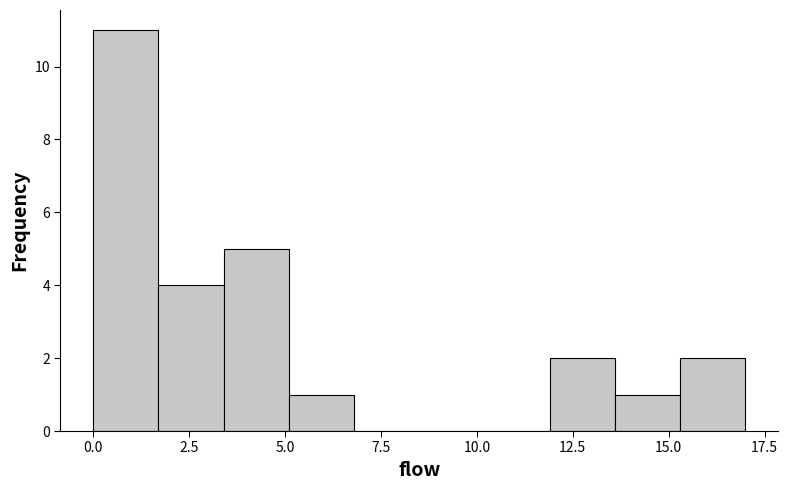

Read against the x-axis, roughly where is the centre of the tallest bar?

1.0